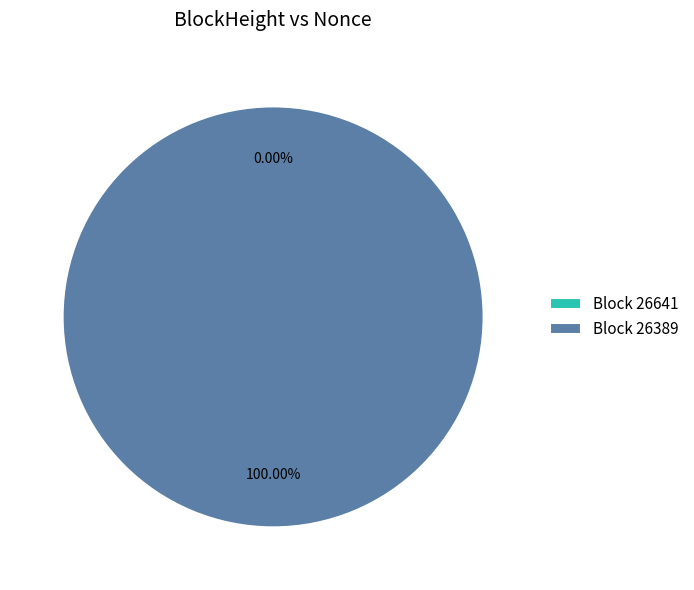

How many segments does this pie chart have?

2